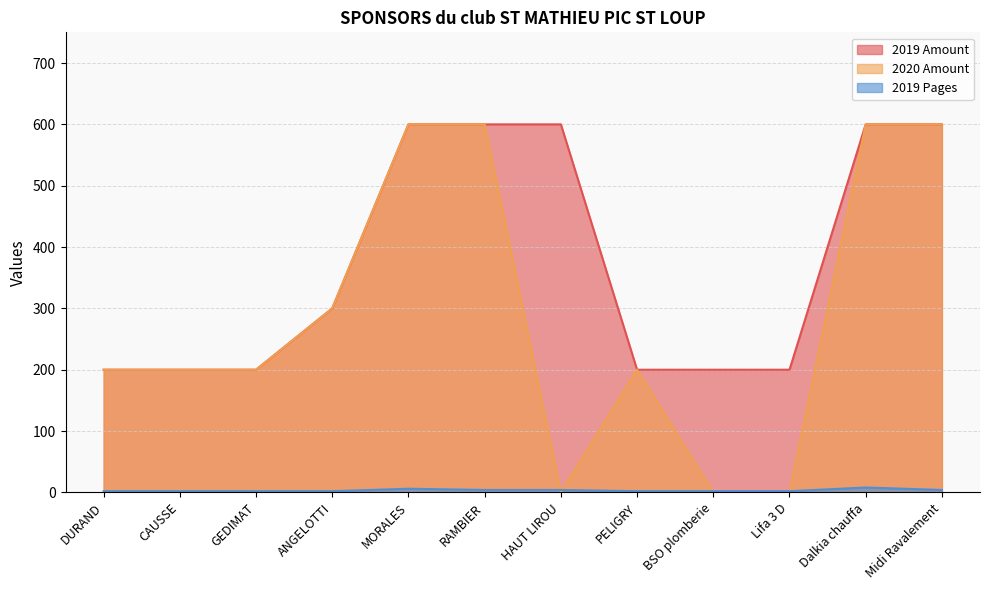

How many distinct data groups are displayed?

3